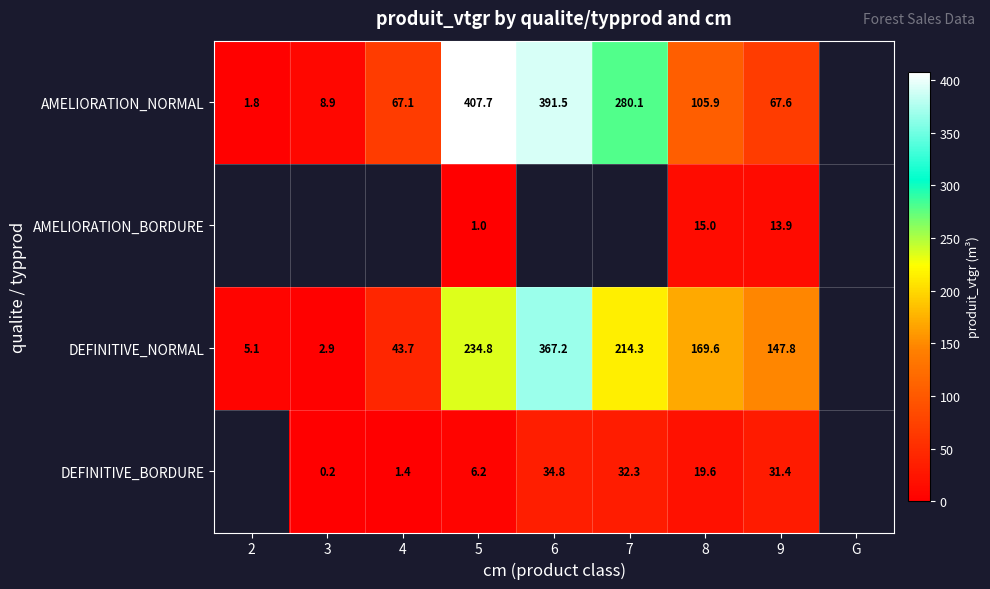

What is the difference between the AMELIORATION_NORMAL values at 4 and 9?

0.5